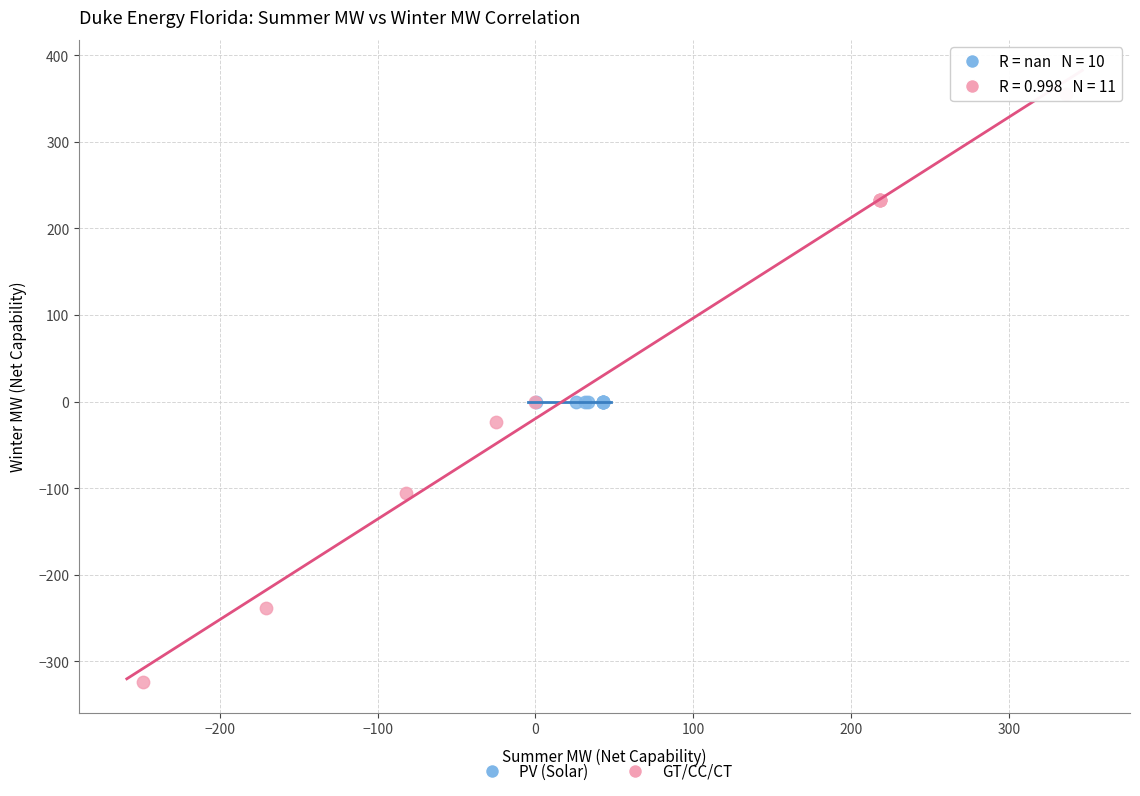

Which series reaches the maximum Y coordinate?

GT/CC/CT